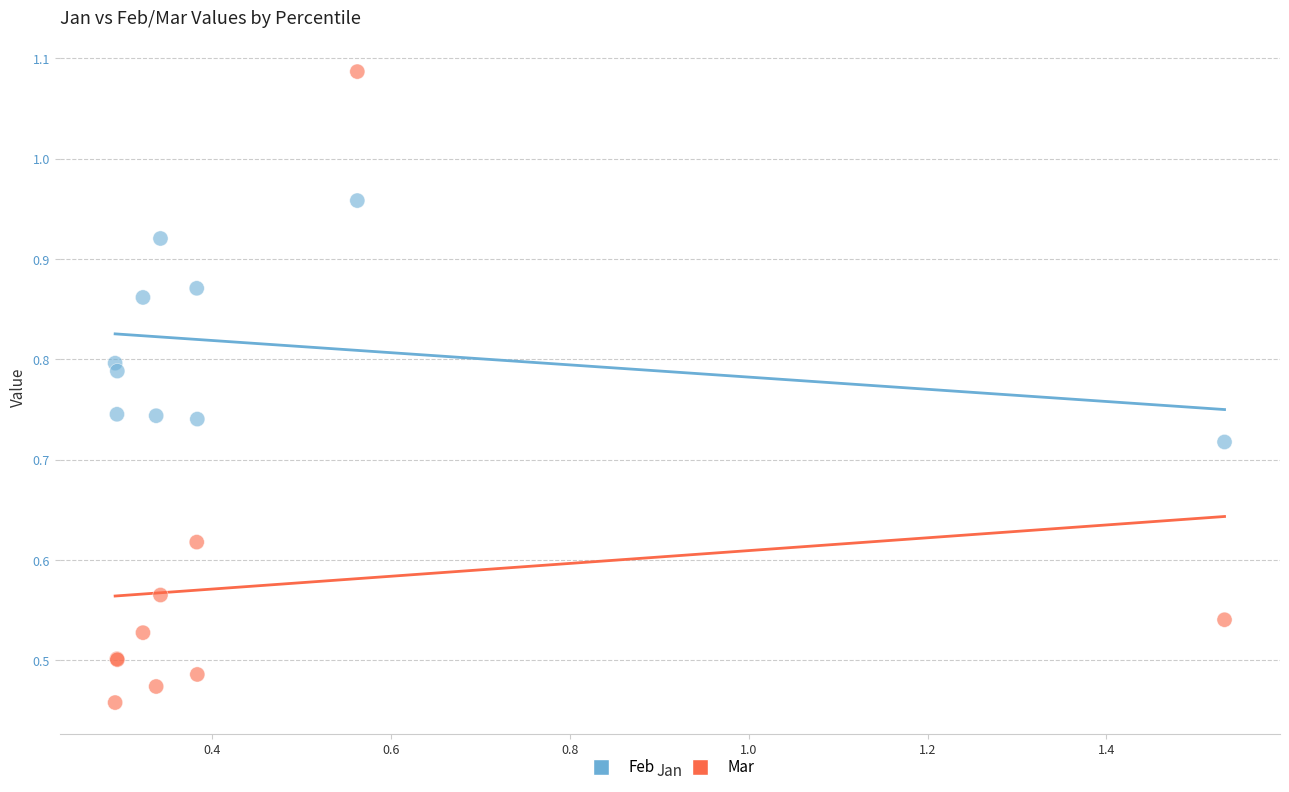

Which series contains the lowest Y value?

Mar